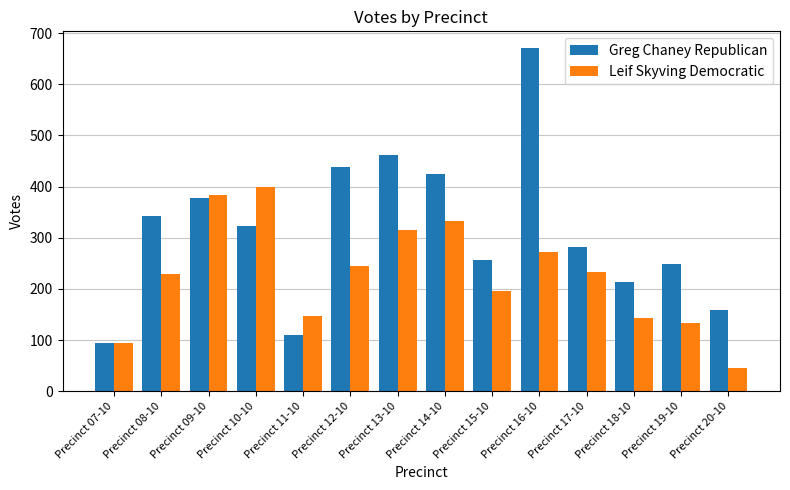

Is it true that Greg Chaney Republican equals 155 at Precinct 11-10?

False